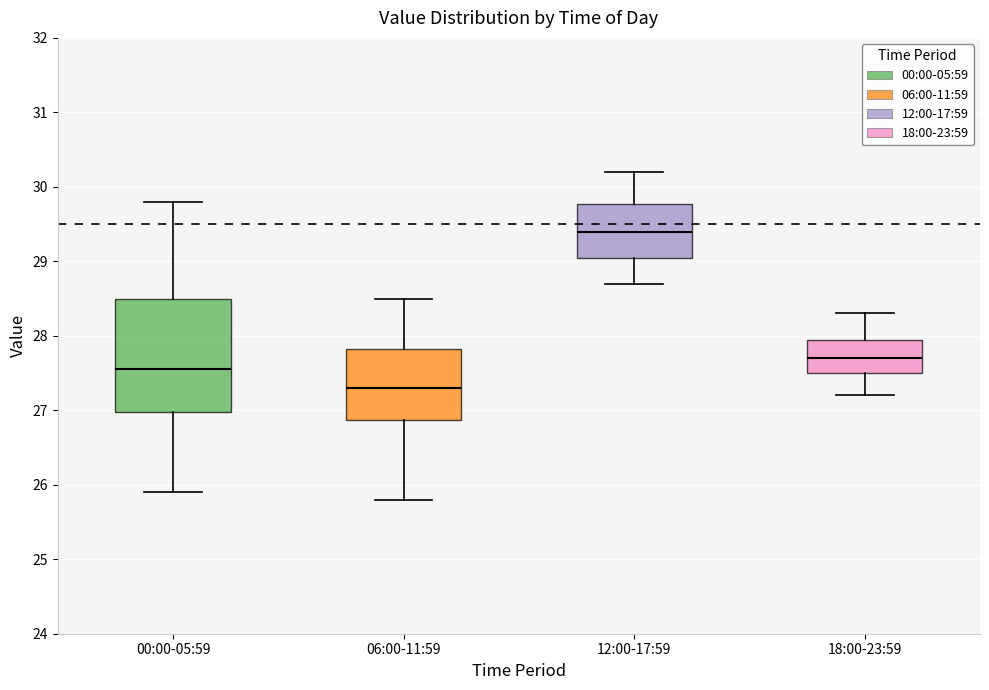

Reading left to right, transcribe this box plot: for each box, give where its median line is, the range the box spans, and where its two whiskers end, as read against the y-axis. The values are not printed on the chart, so give them approximately, as read against the axis.

00:00-05:59: median 27.6, box 27.0 to 28.5, whiskers 25.9 to 29.8
06:00-11:59: median 27.3, box 26.9 to 27.8, whiskers 25.8 to 28.5
12:00-17:59: median 29.4, box 29.1 to 29.8, whiskers 28.7 to 30.2
18:00-23:59: median 27.7, box 27.5 to 28.0, whiskers 27.2 to 28.3